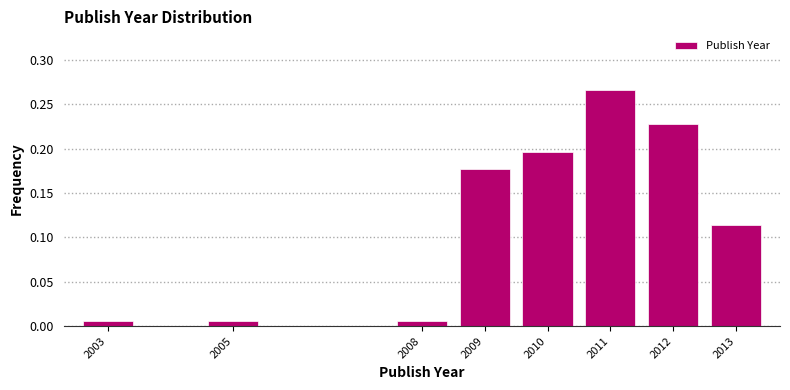

What is the sum of the values at 2012 and 2010?

0.4